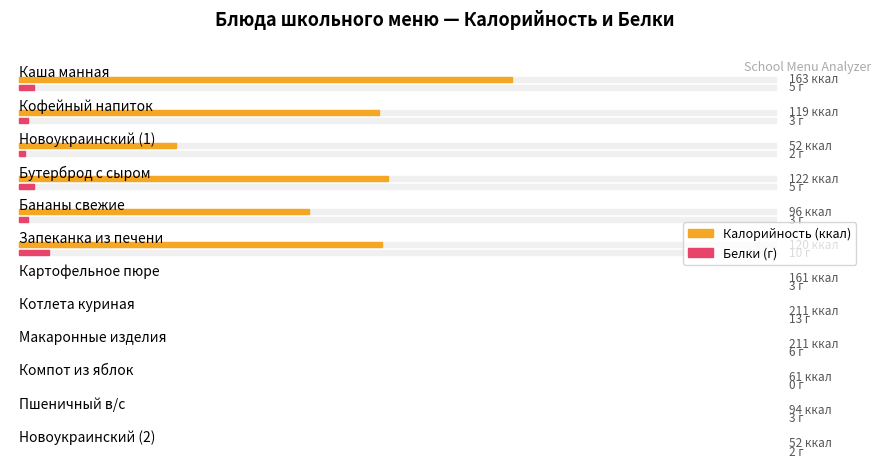

Rank the series by their maximum value, from lowest to highest.

Белки, Калорийность